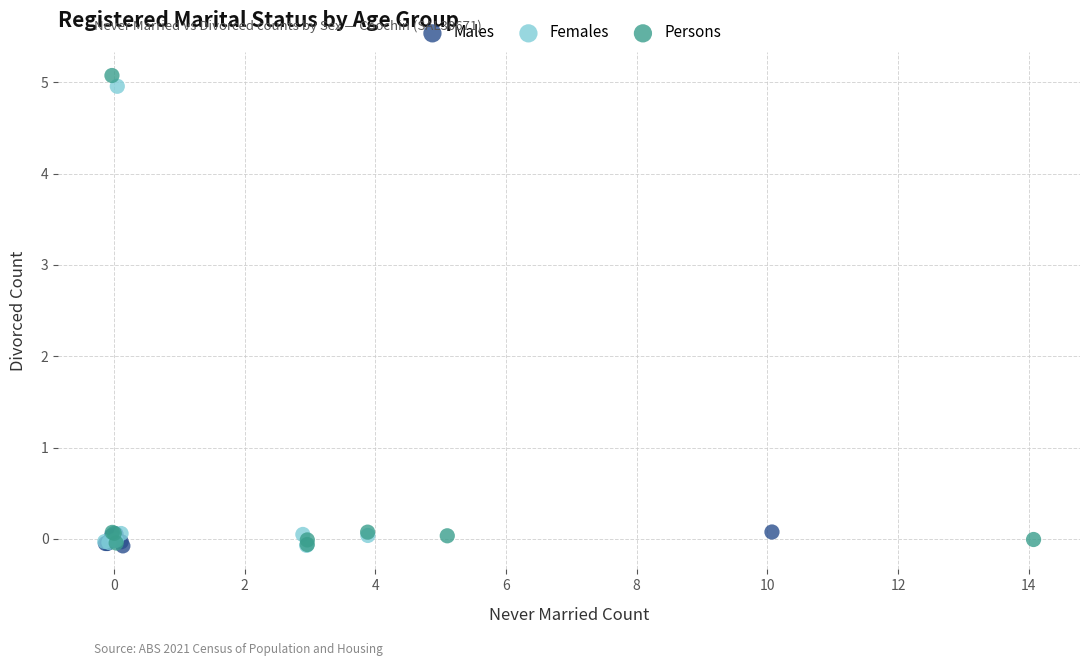

Which series has the largest Y range (max minus min)?

Persons